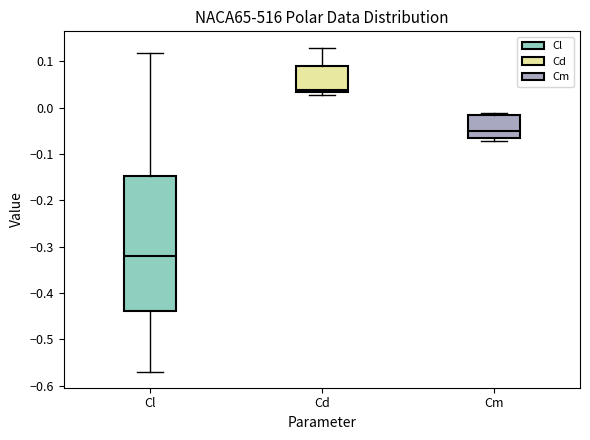

Comparing the boxes themselves (not the whiskers), which one is the tallest?

Cl